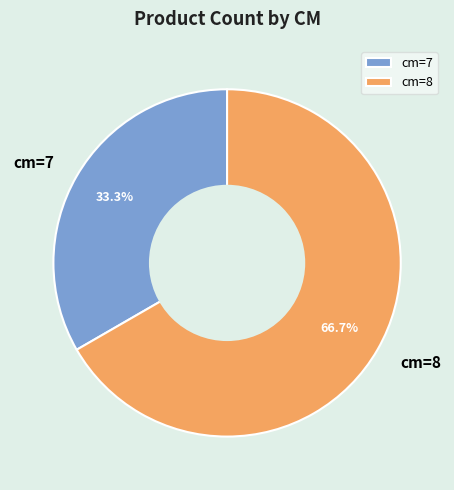

What is the total percentage of cm=8 and cm=7?

100.0%